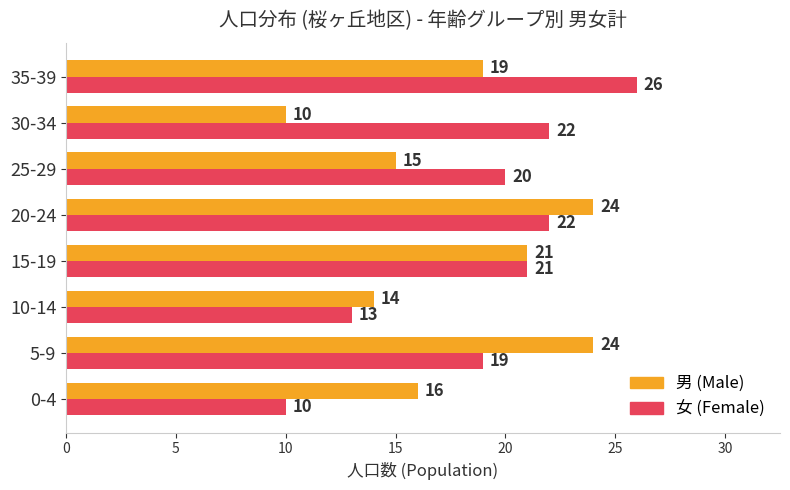

Rank the series by their maximum value, from lowest to highest.

男 (Male), 女 (Female)